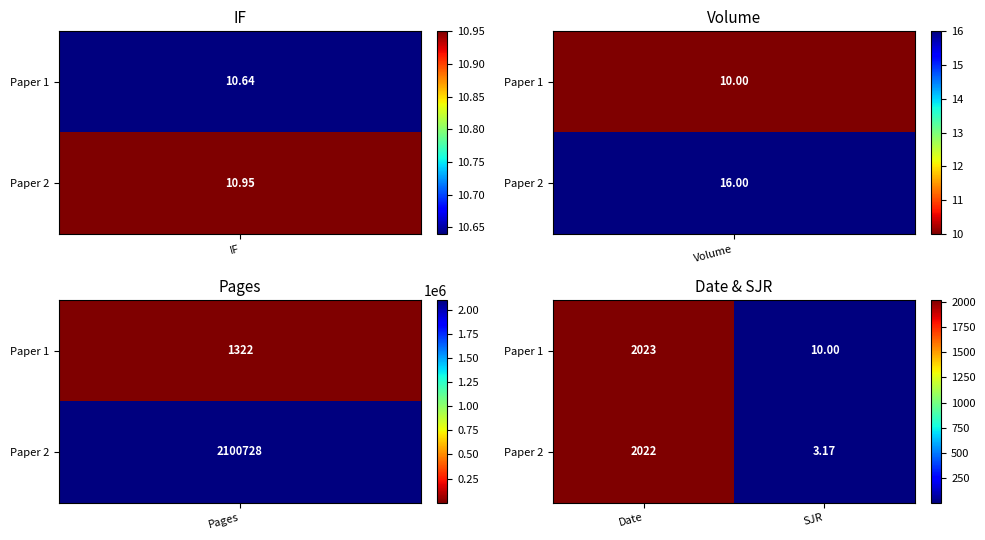

At which label does Paper 2 reach its minimum?

SJR